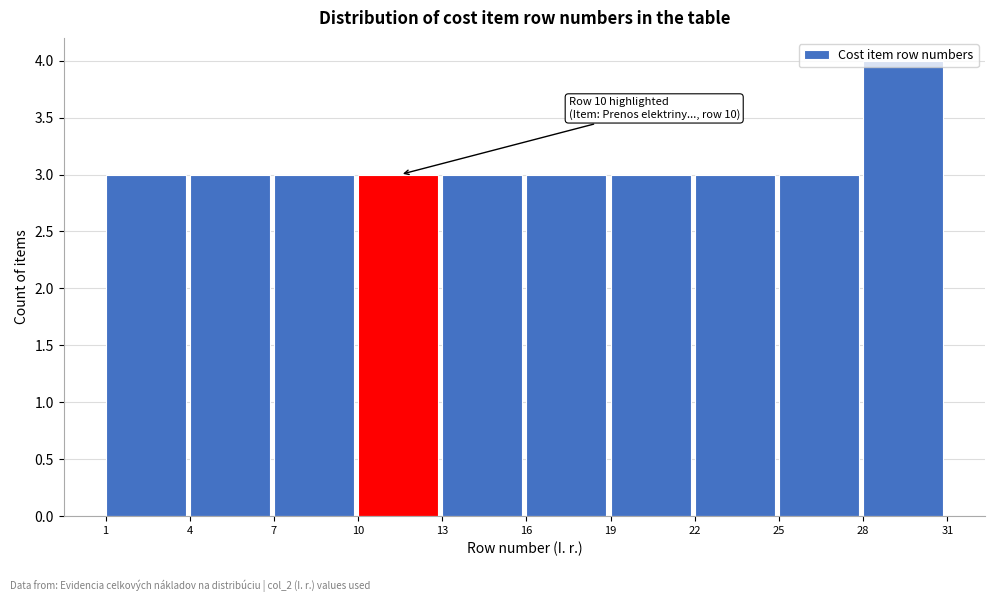

Which range on the x-axis has the tallest bar?

28 to 31